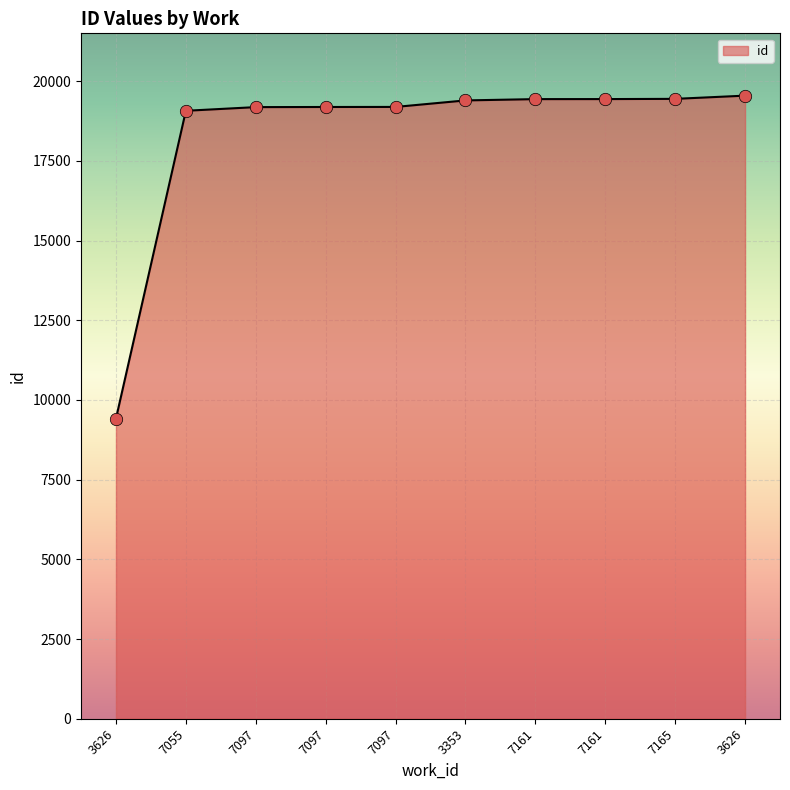

Is this an area chart (filled region under the line)?

Yes